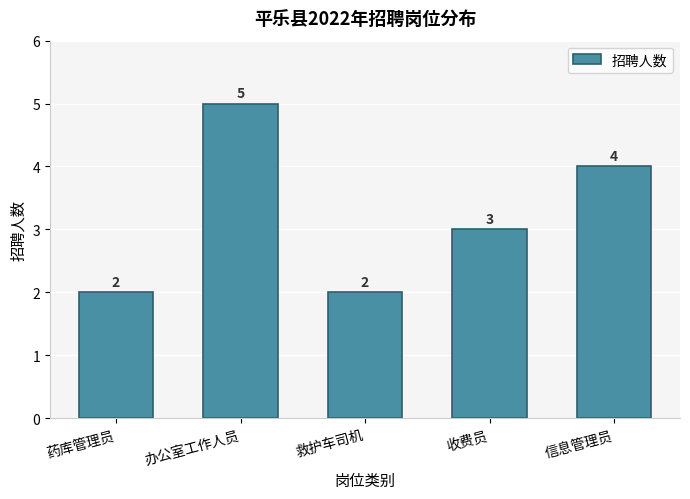

Reading left to right, what are all the values shown in this chart?

2	5	2	3	4